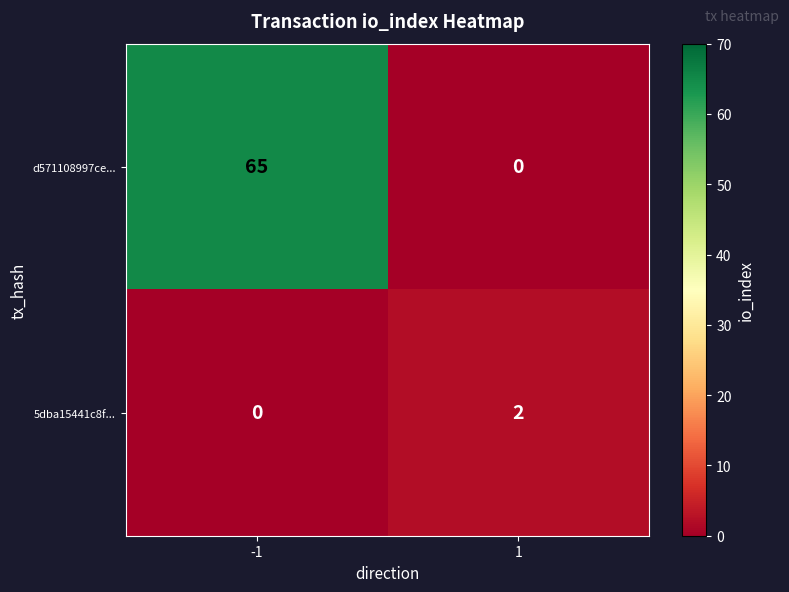

Reading right to left, extract all data points from this chart.

d571108997ce...: 1=0	-1=65
5dba15441c8f...: 1=2	-1=0